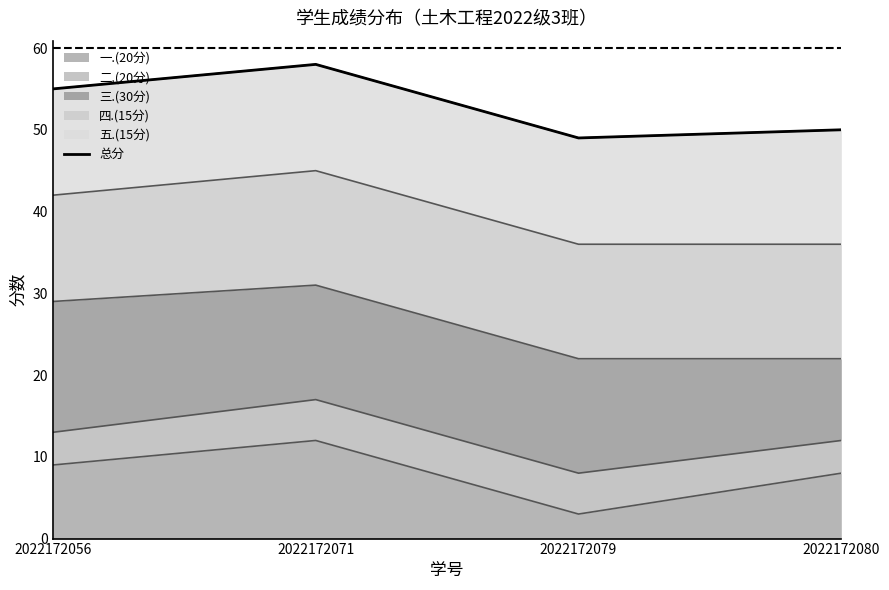

The value at 2022172080 is 50. True or false?

True